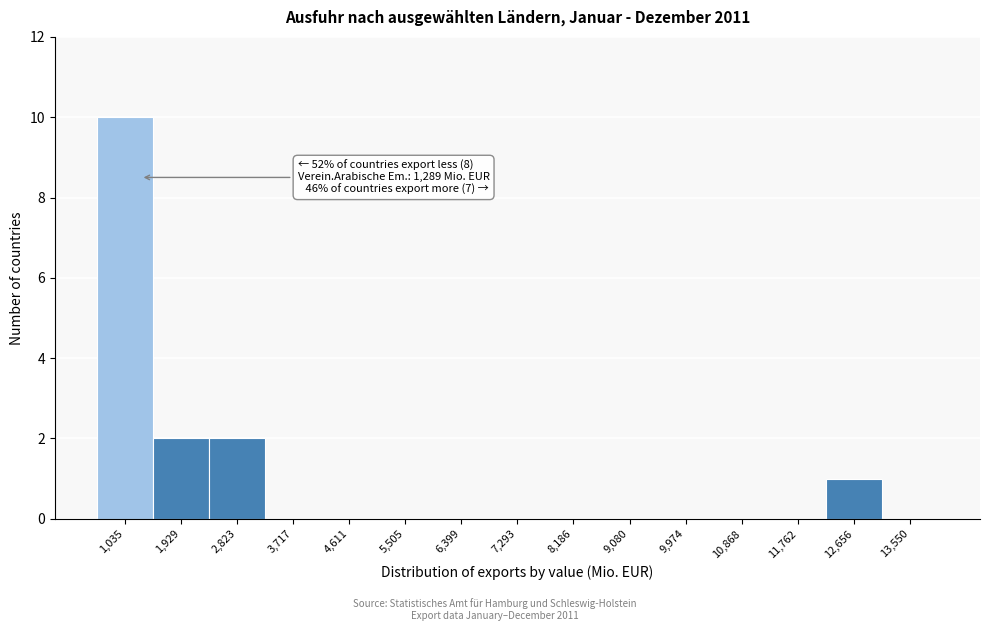

Over which range of the x-axis is the bar tallest?

600 to 1500